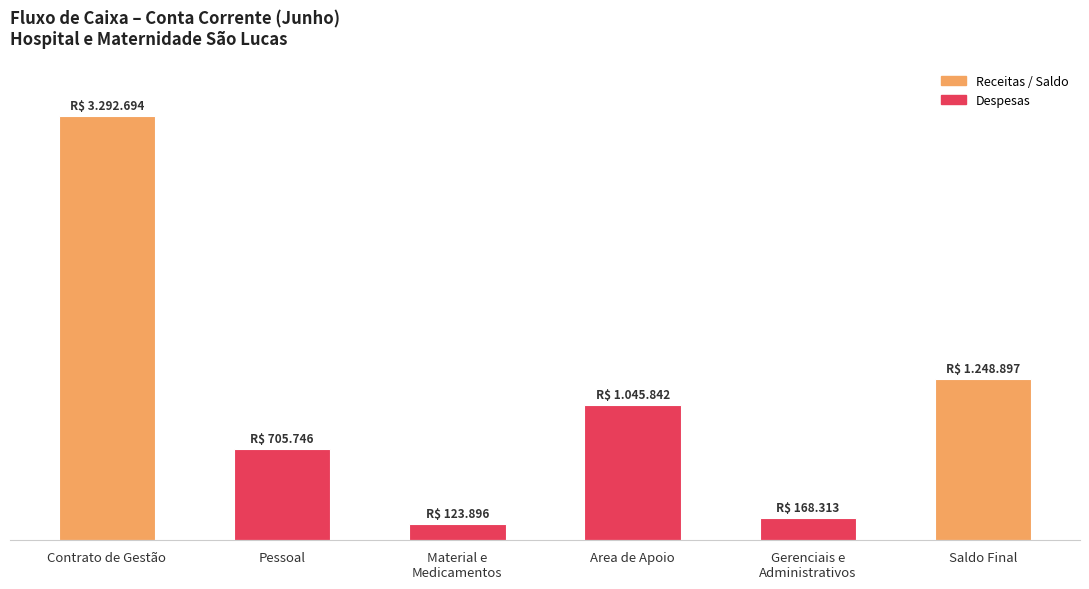

What is the difference between the second highest and second lowest values?

1080583.4